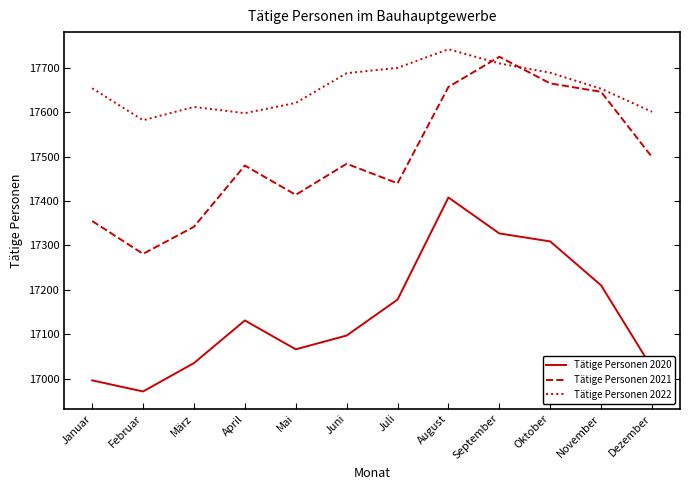

Which series has the largest range (max minus min)?

Tätige Personen 2021